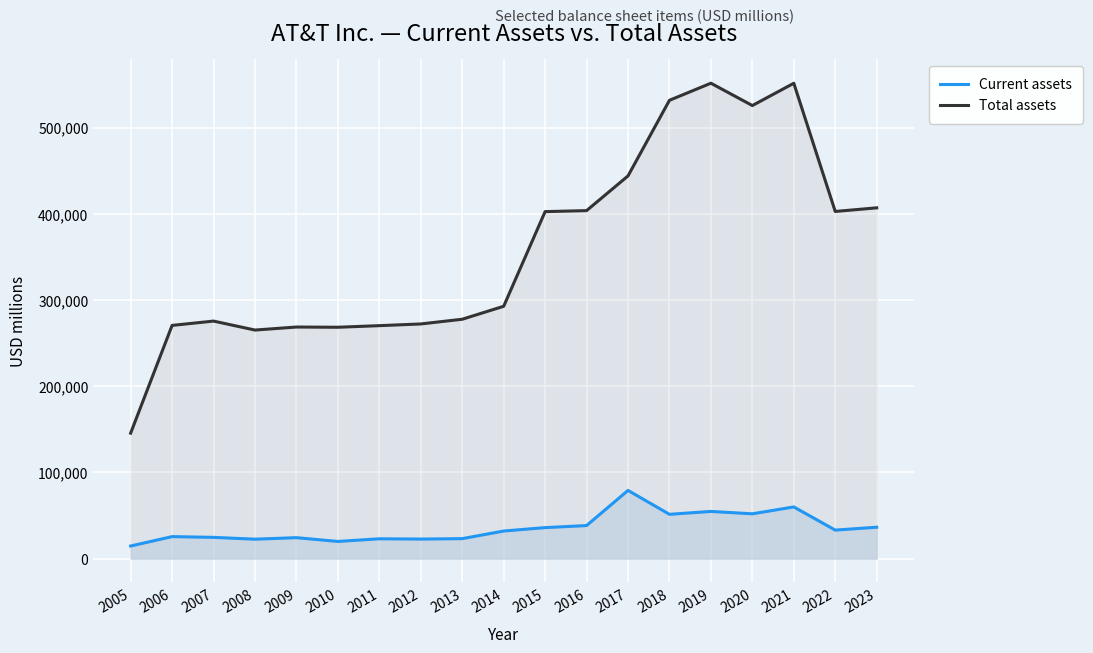

List the series in order of their peak value, lowest first.

Current assets, Total assets